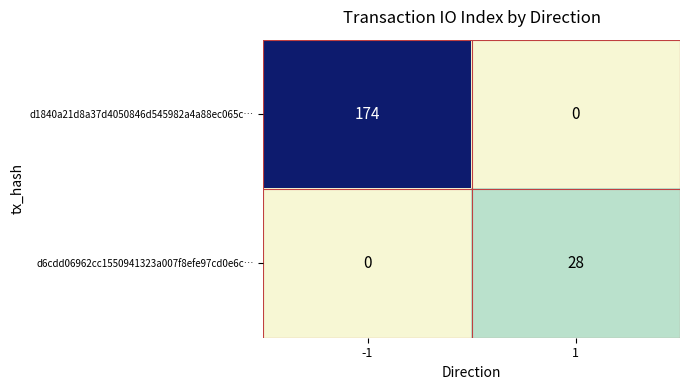

True or false: d1840a21d8a37d4050846d545982a4a88ec065c… has a value of 0 at 1.

True